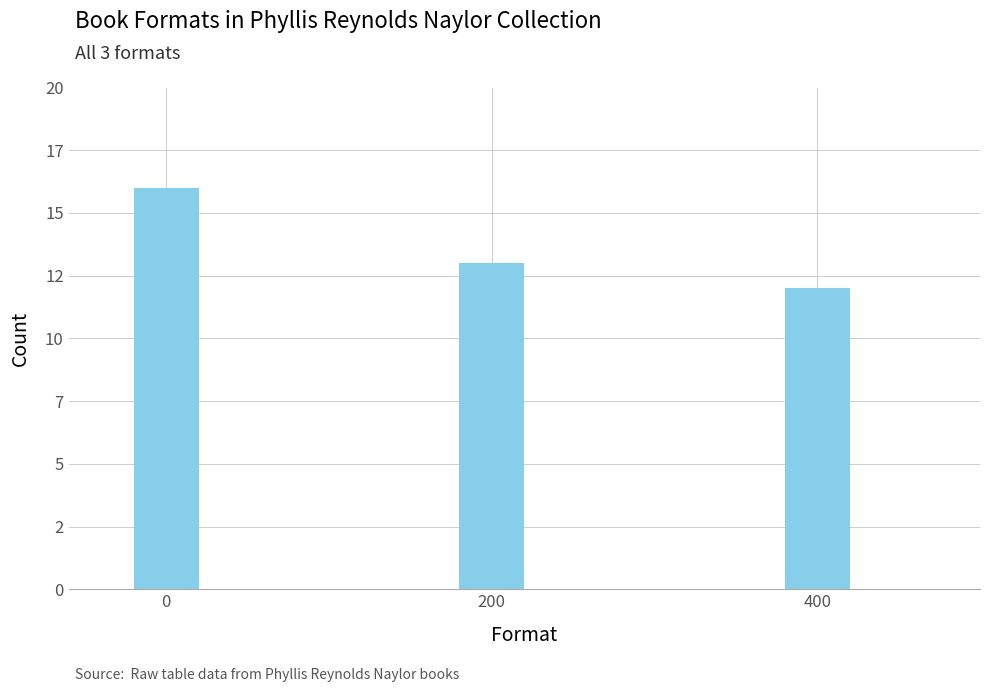

Does the chart contain any negative values?

No